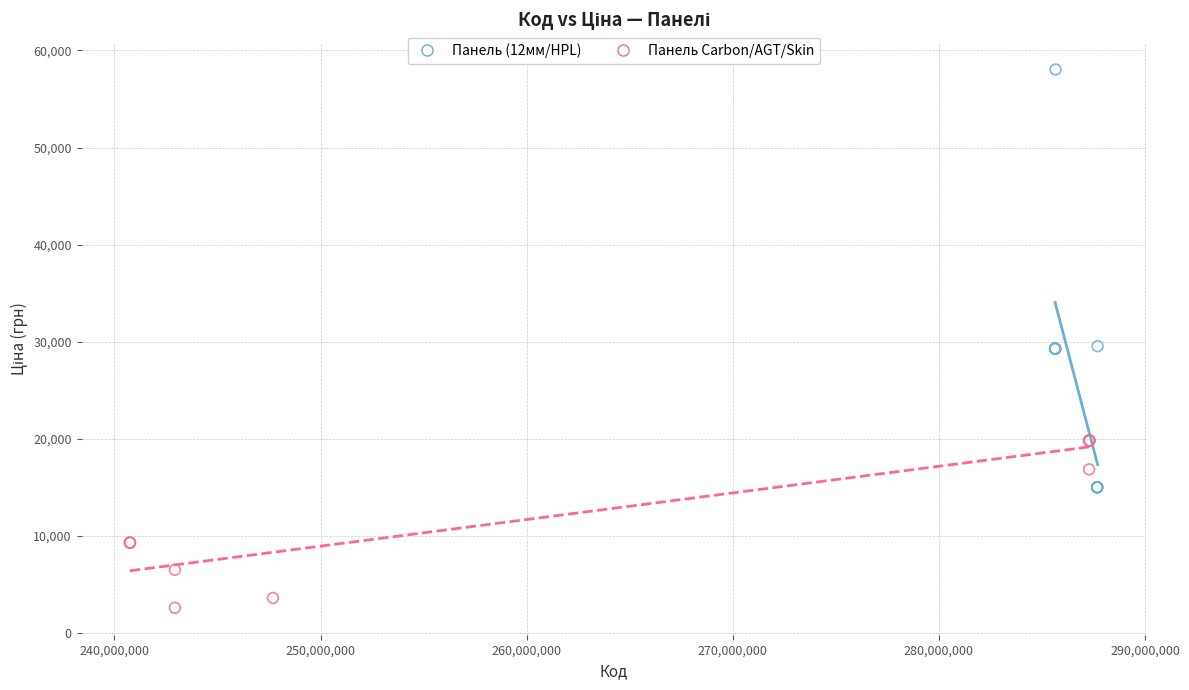

Which series contains the highest Y value?

Панель (12мм/HPL)